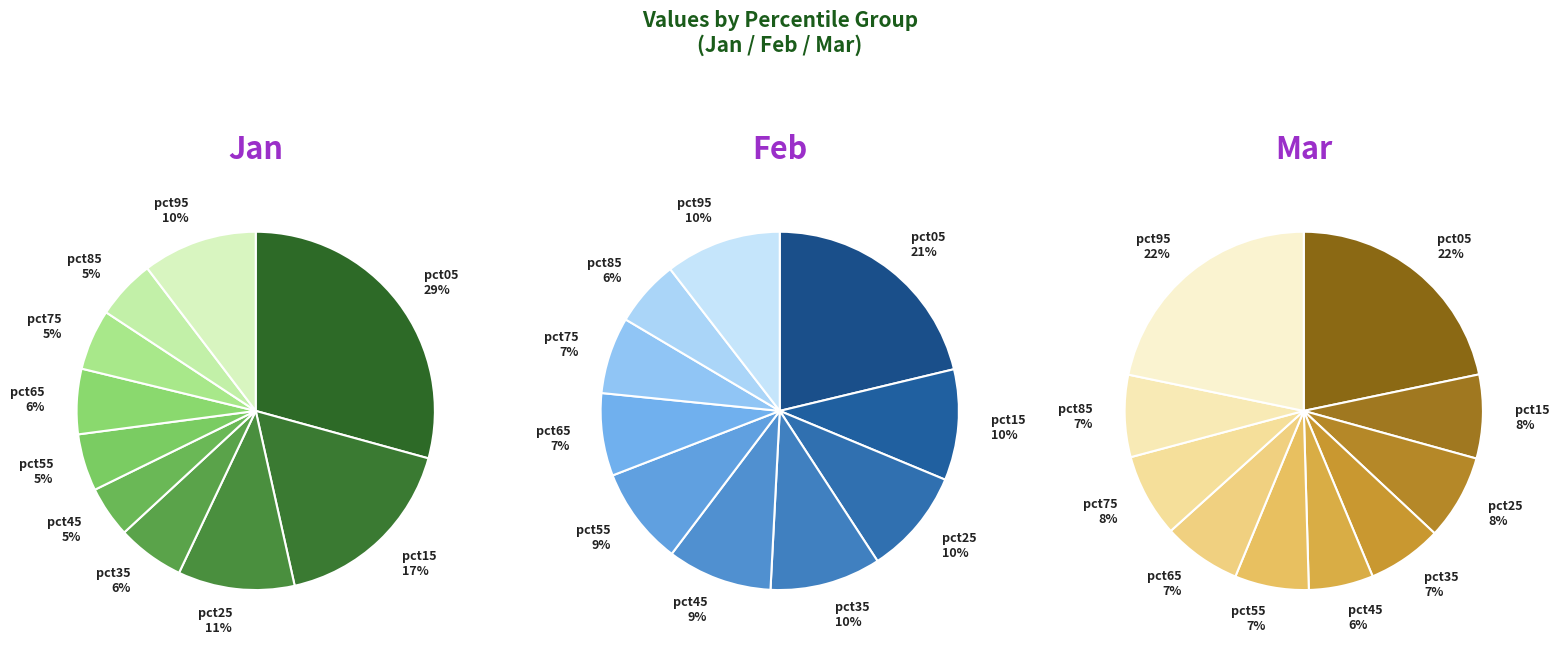

Which category has the biggest portion of the pie?

pct05